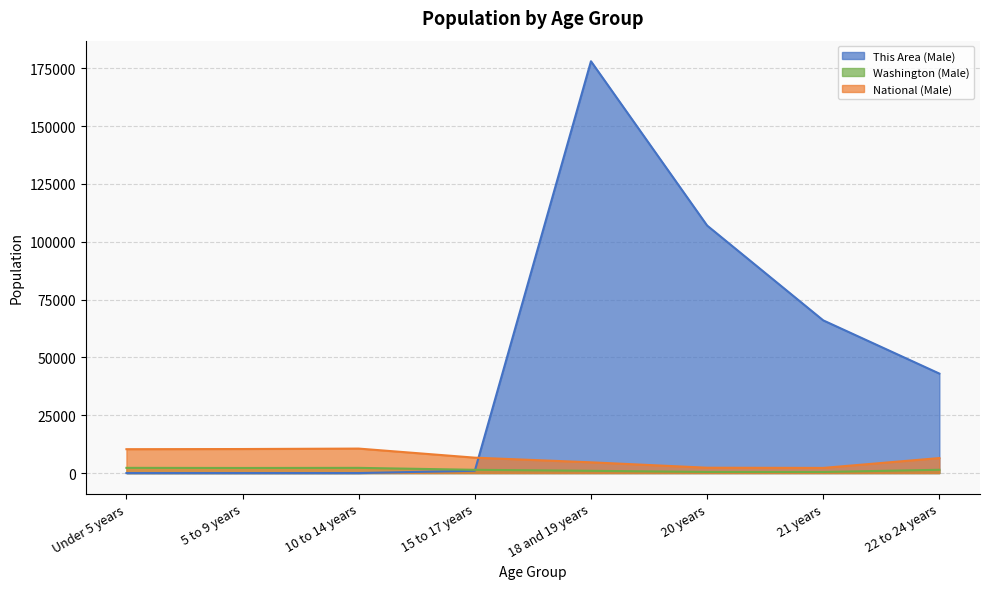

True or false: National (Male) has a value of 10319.4 at Under 5 years.

True